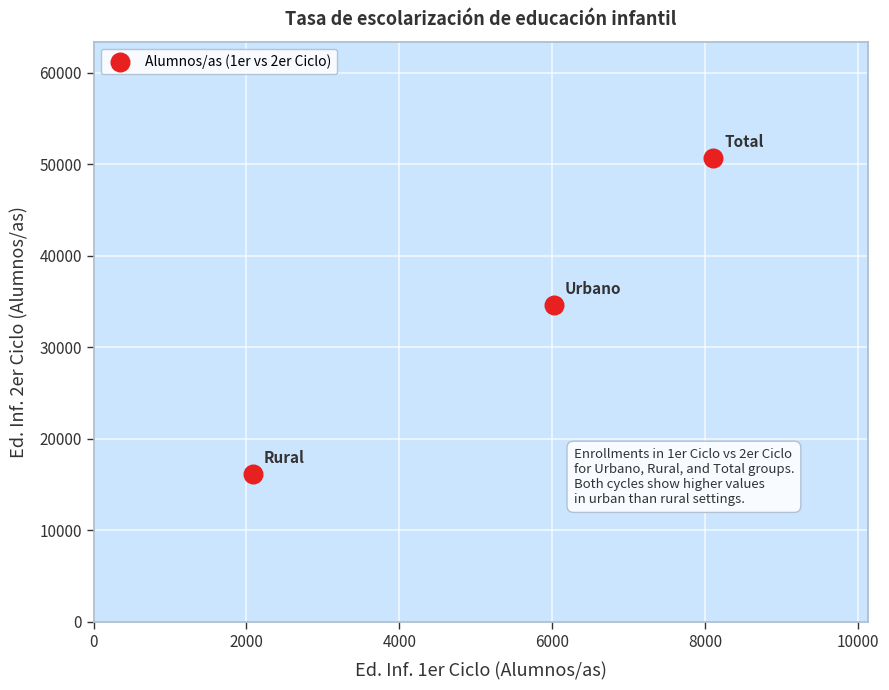

What Y value in the scatter plot is closest to 33427?

34606